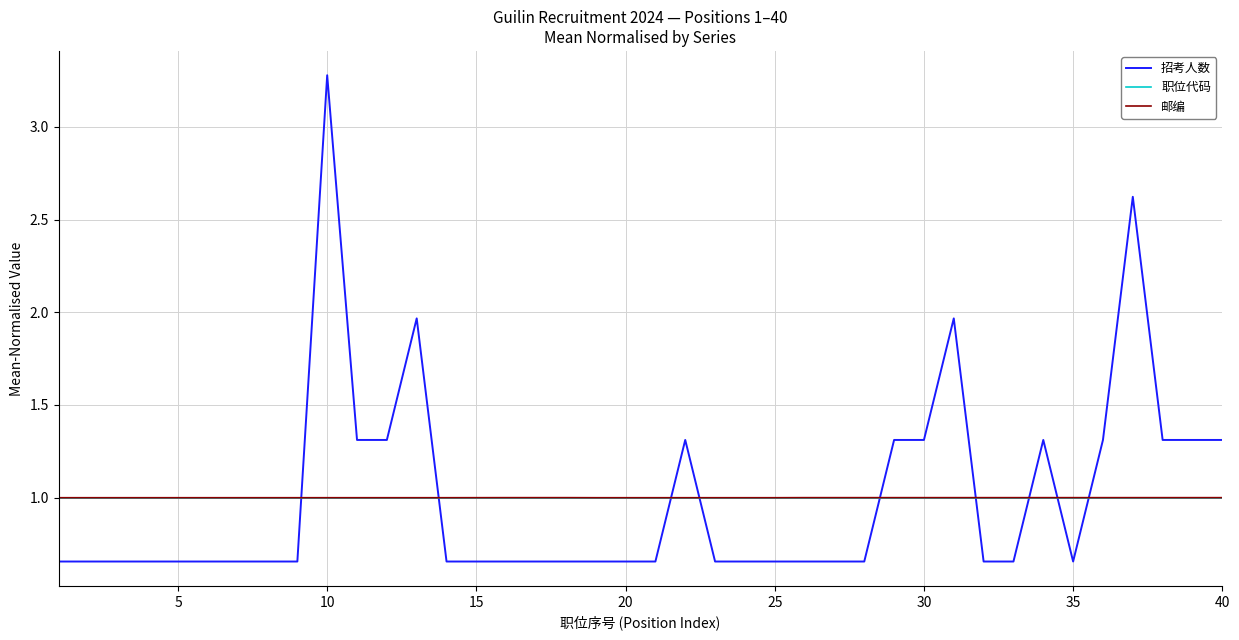

What is the maximum value shown in the chart?

3.3